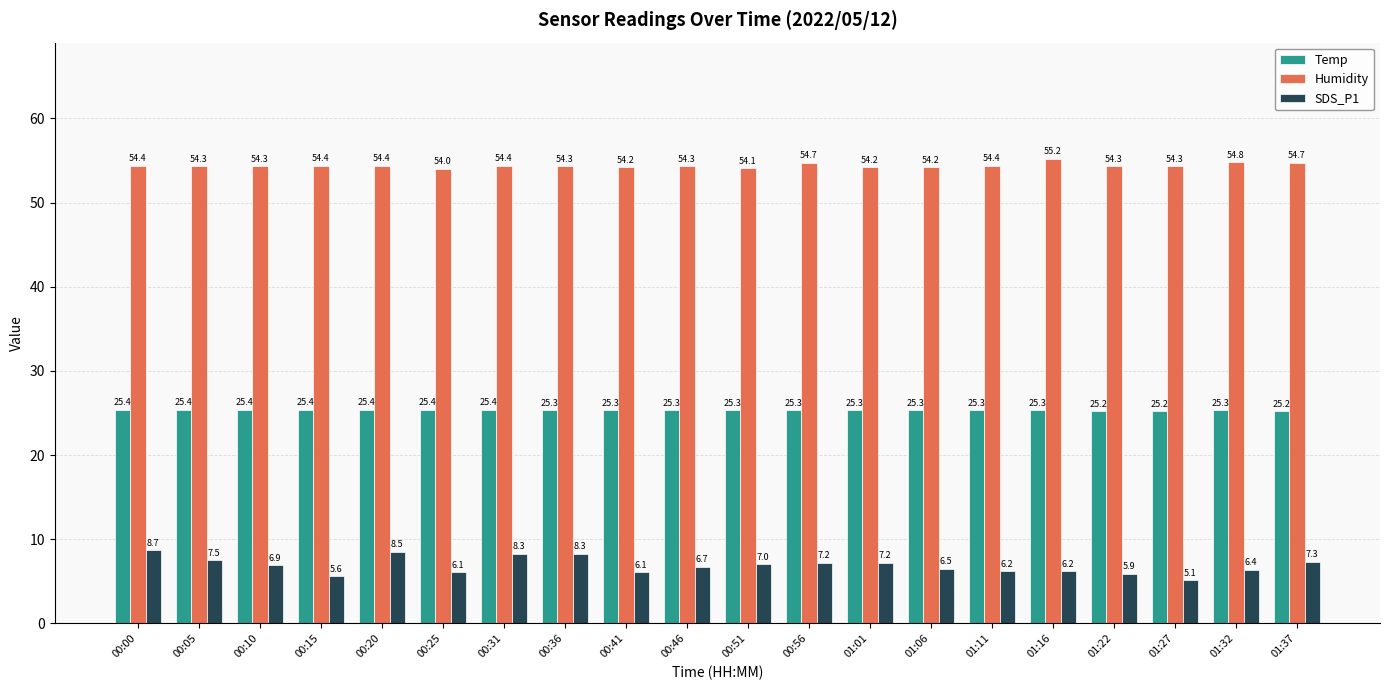

What is the label of the 17th bar from the right?

00:15